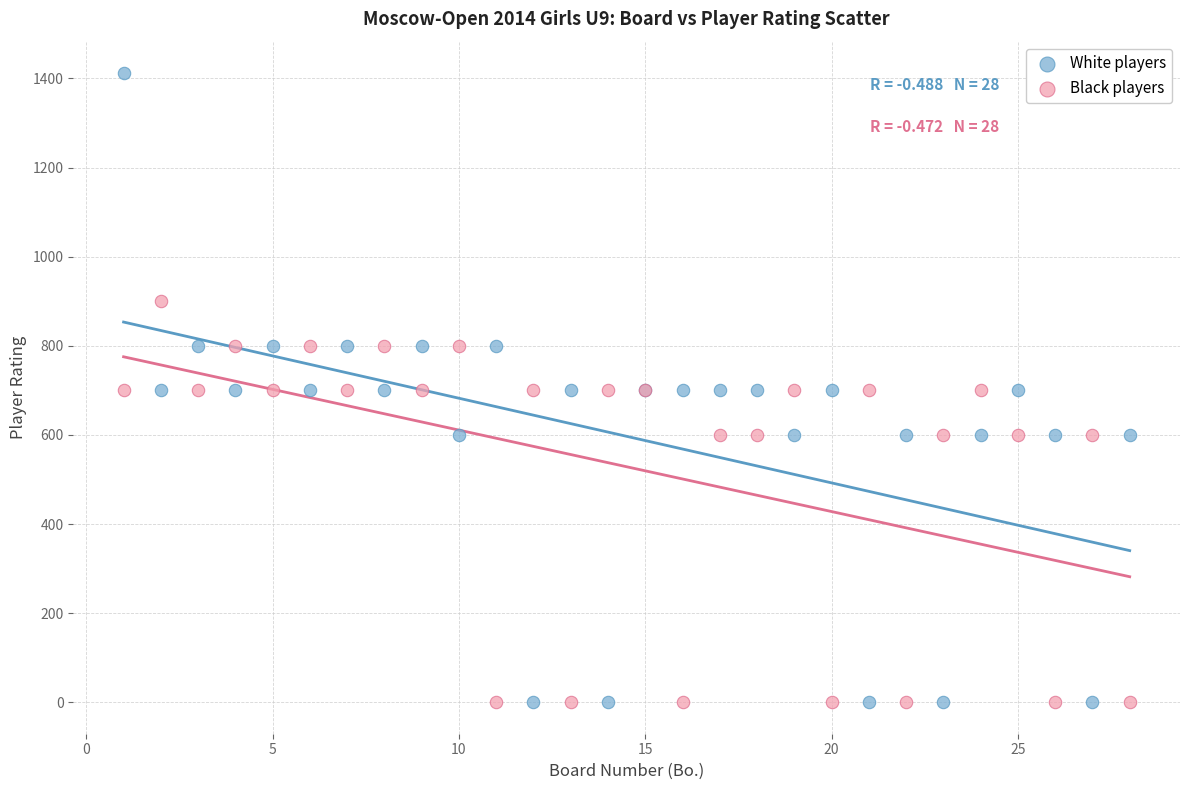

What is the X range (max minus min) for the scatter plot?

27